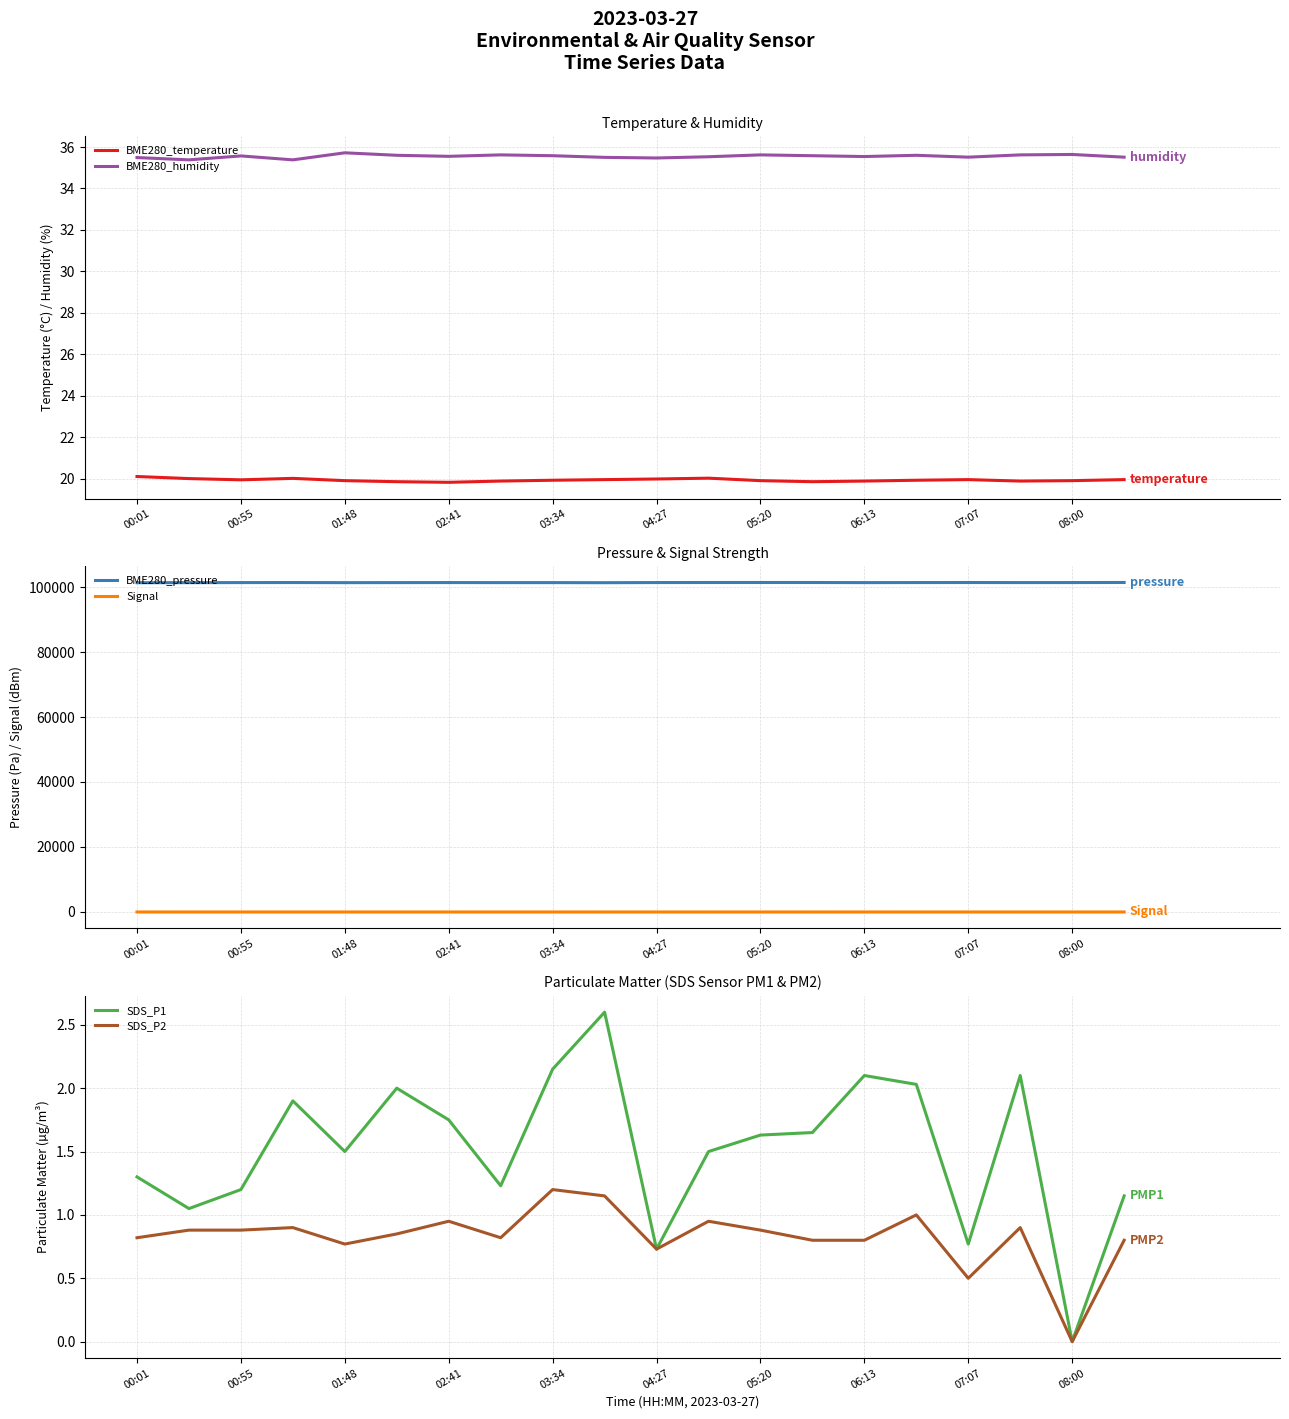

What is the smallest value displayed?

-69.0